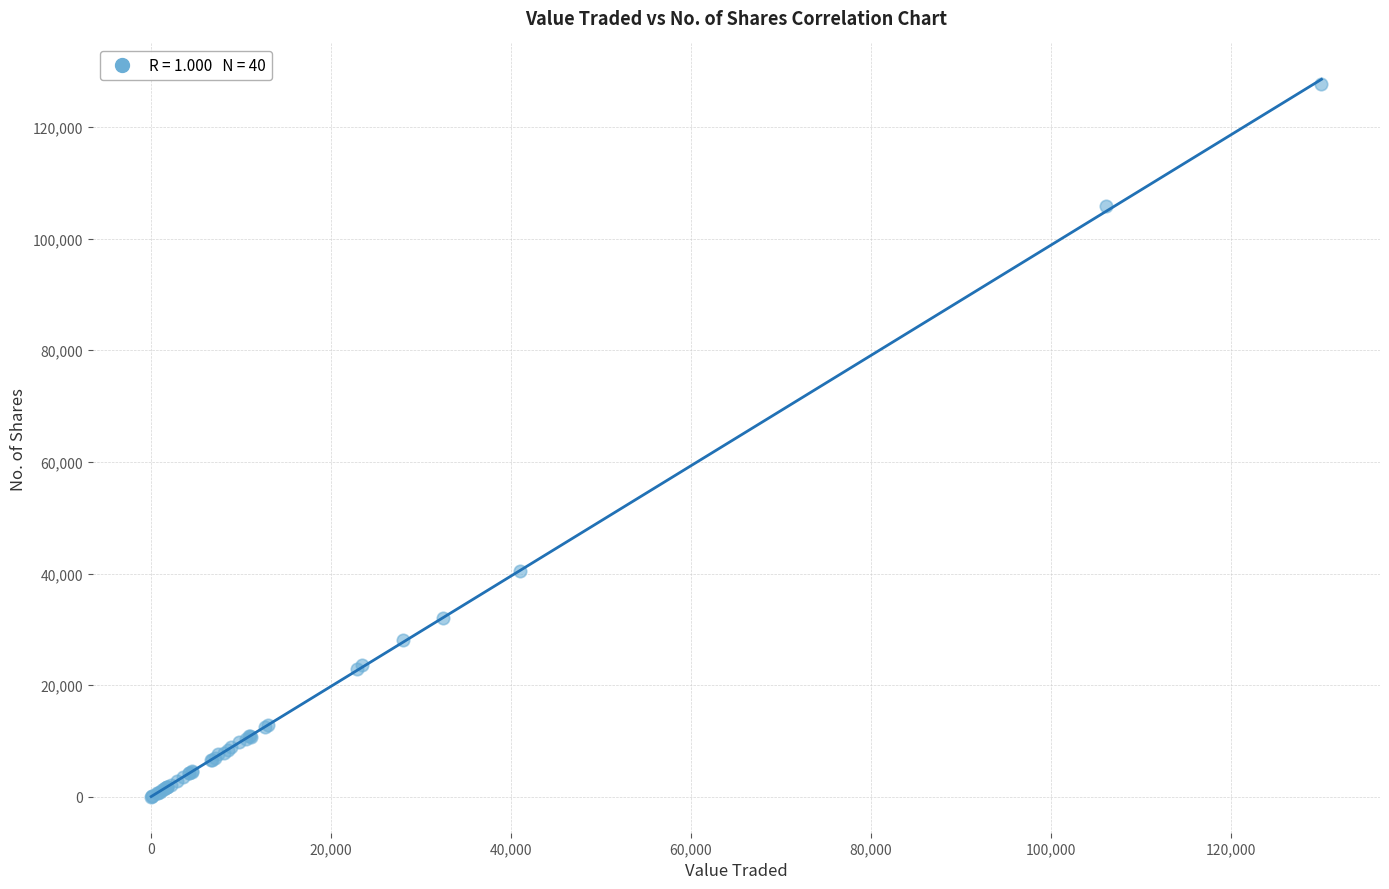

What Y value in the scatter plot is closest to 63836?

40478